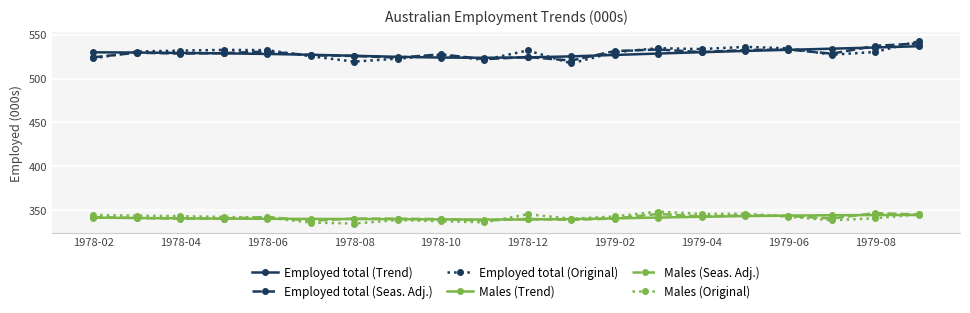

True or false: Males (Seas. Adj.) and Employed total (Trend) cross at least once.

False